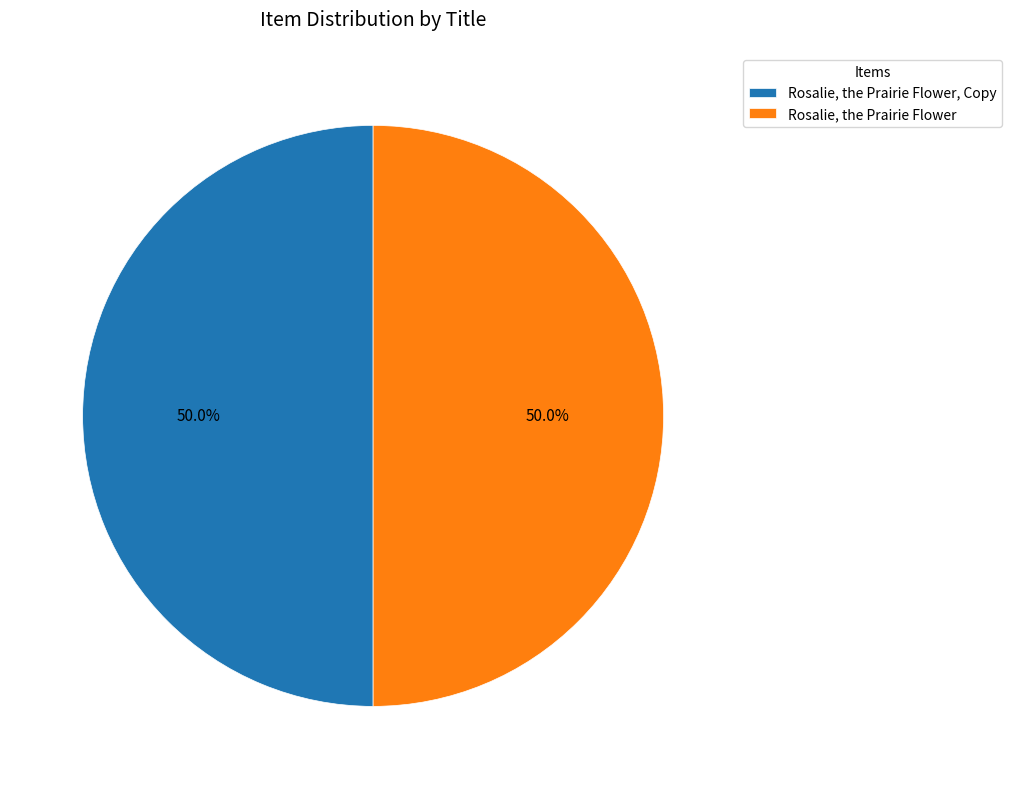

What percentage is the Rosalie, the Prairie Flower slice, to the nearest percent?

50%